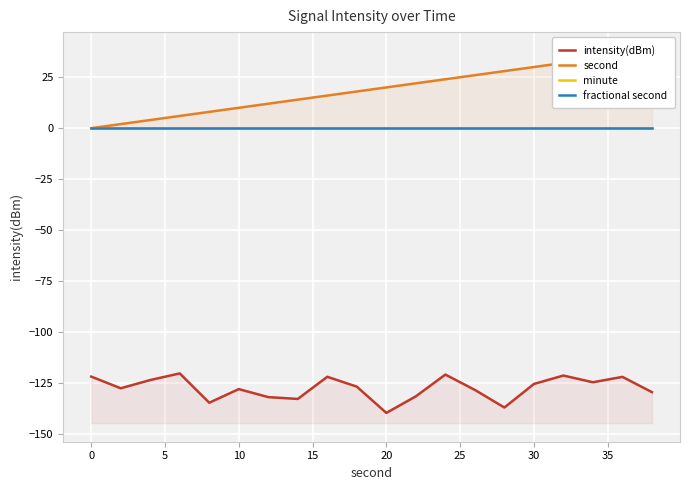

How many data points does each series have?

20